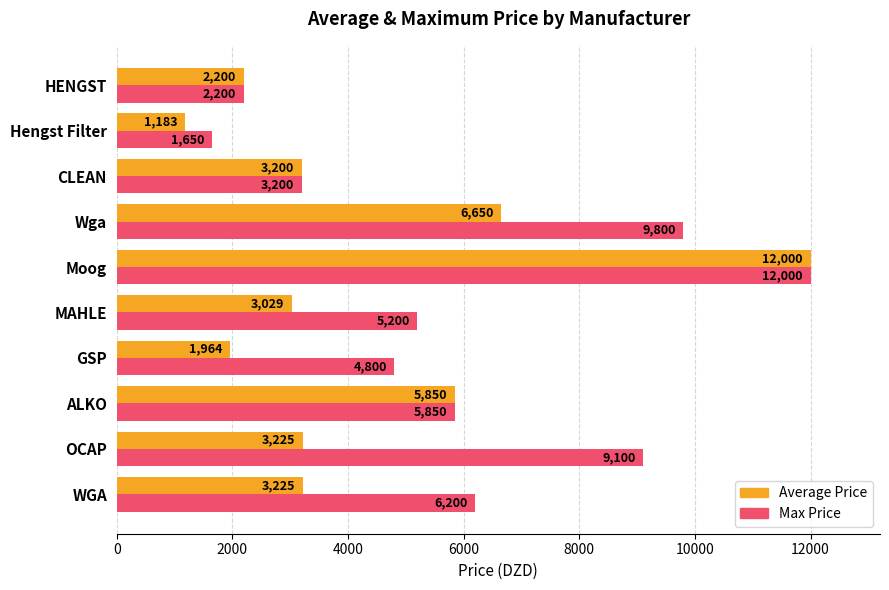

At which category is the sum across all series the highest?

Moog